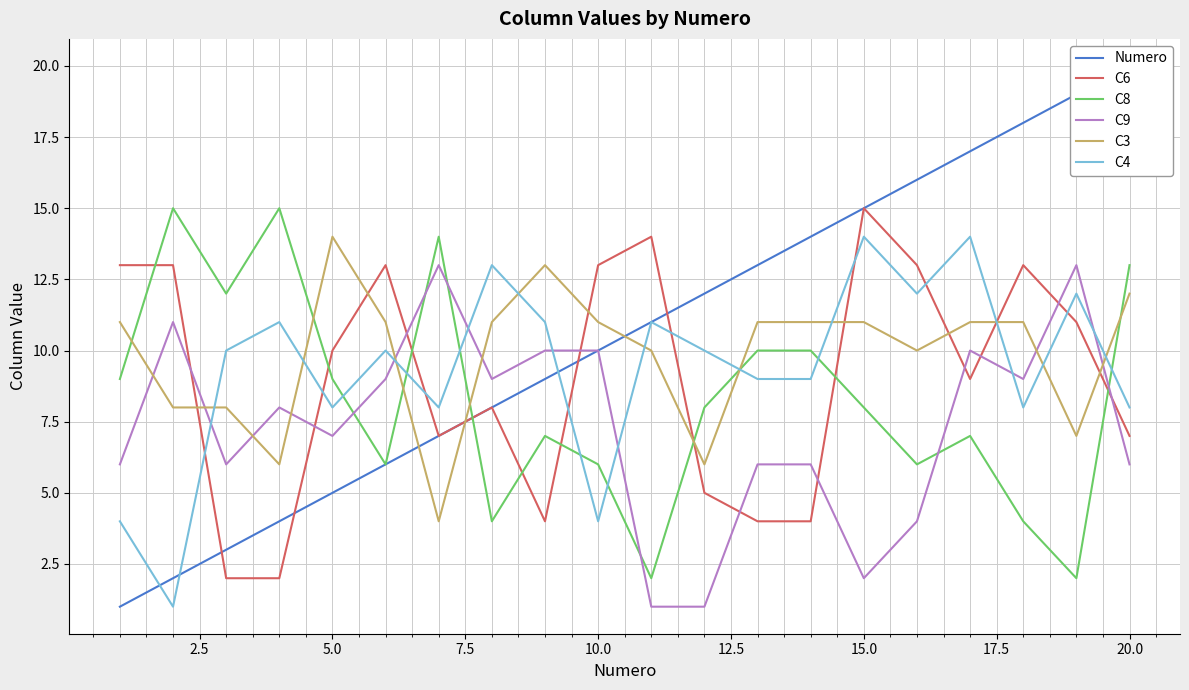

Reading right to left, extract all data points from this chart.

Numero: 20	19	18	17	16	15	14	13	12	11	10	9	8	7	6	5	4	3	2	1
C6: 7	11	13	9	13	15	4	4	5	14	13	4	8	7	13	10	2	2	13	13
C8: 13	2	4	7	6	8	10	10	8	2	6	7	4	14	6	9	15	12	15	9
C9: 6	13	9	10	4	2	6	6	1	1	10	10	9	13	9	7	8	6	11	6
C3: 12	7	11	11	10	11	11	11	6	10	11	13	11	4	11	14	6	8	8	11
C4: 8	12	8	14	12	14	9	9	10	11	4	11	13	8	10	8	11	10	1	4